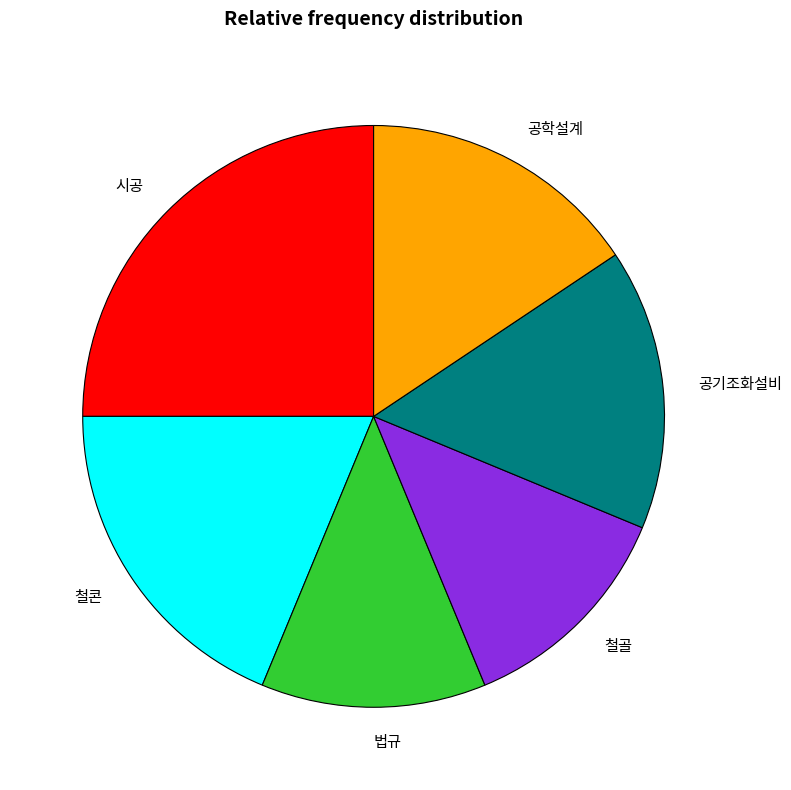

How many slices are in this pie chart?

6